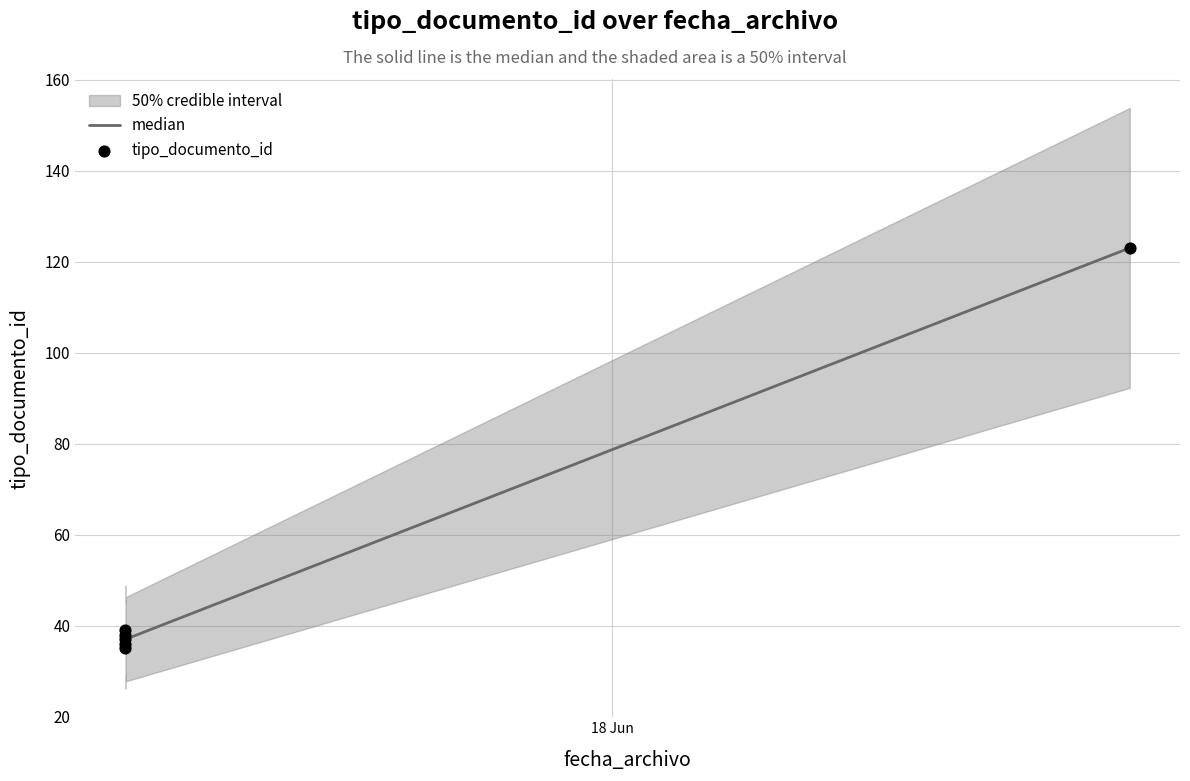

At how many categories does at least one series exceed 103?

1